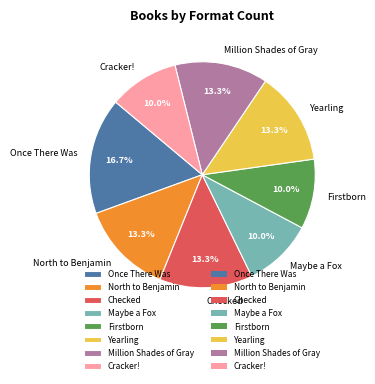

Is it true that Yearling is 6% of the pie?

False